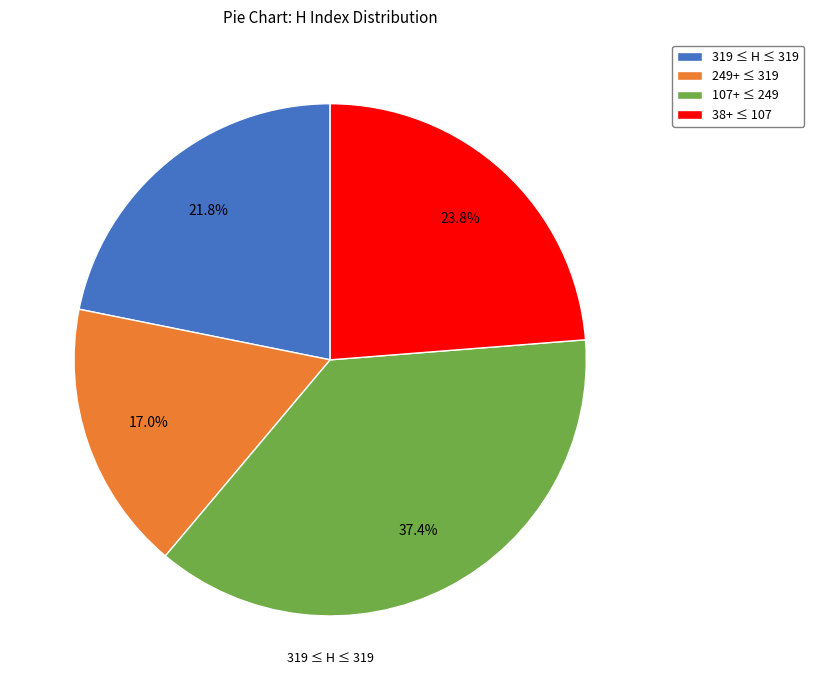

Which slice is the smallest?

249+ ≤ 319